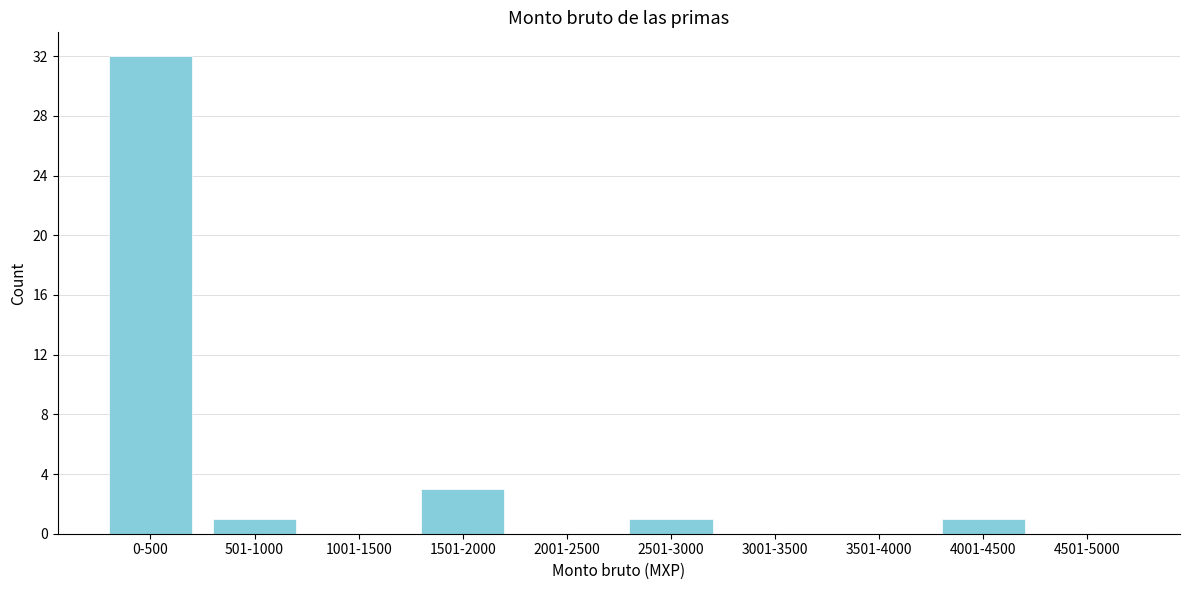

Reading left to right, what are all the values shown in this chart?

0-500=32	501-1000=1	1001-1500=0	1501-2000=3	2001-2500=0	2501-3000=1	3001-3500=0	3501-4000=0	4001-4500=1	4501-5000=0